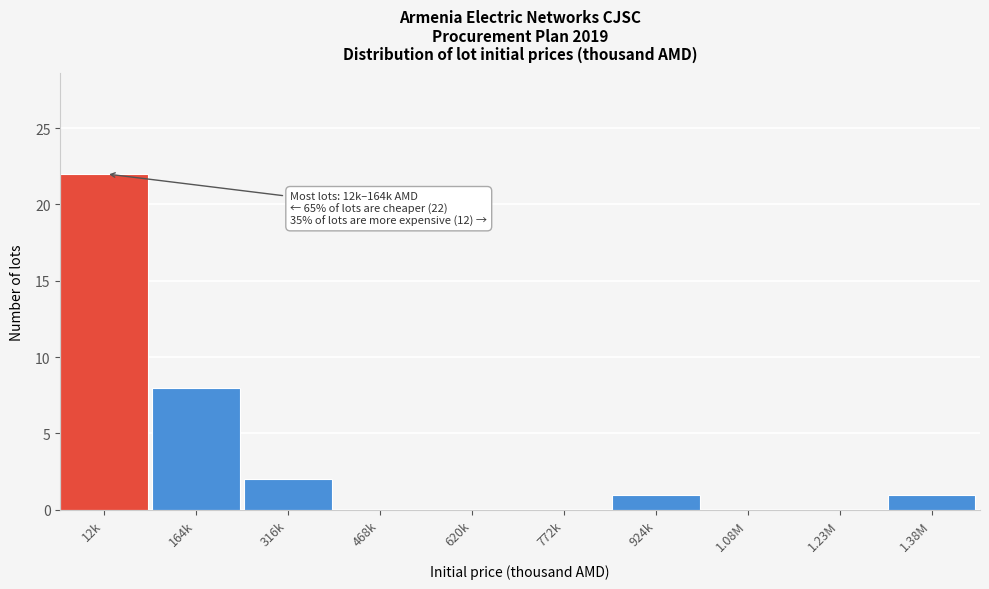

Reading left to right, extract all data points from this chart.

12k=22	164k=8	316k=2	468k=0	620k=0	772k=0	924k=1	1.08M=0	1.23M=0	1.38M=1